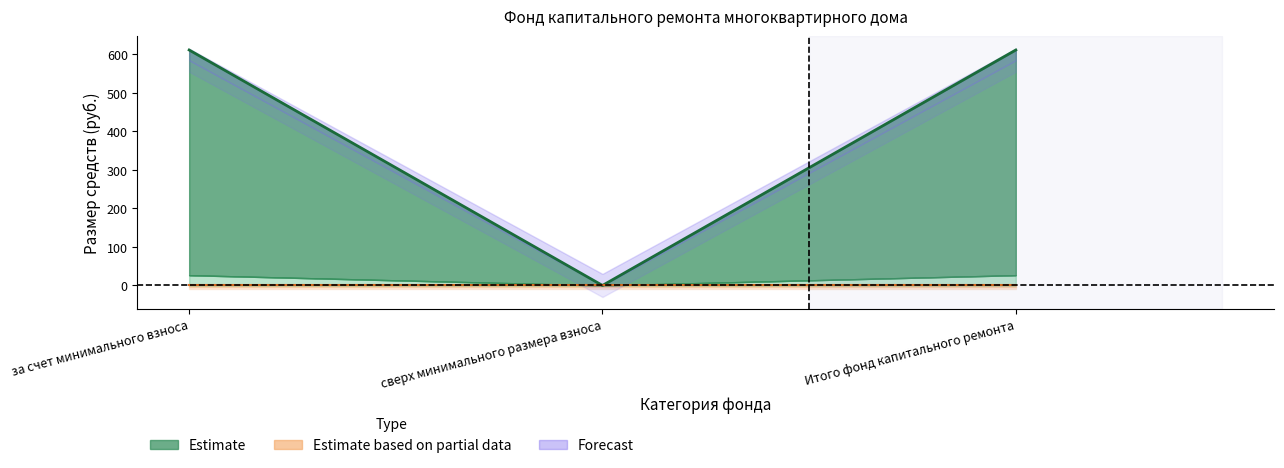

How many lines are shown in the chart?

1